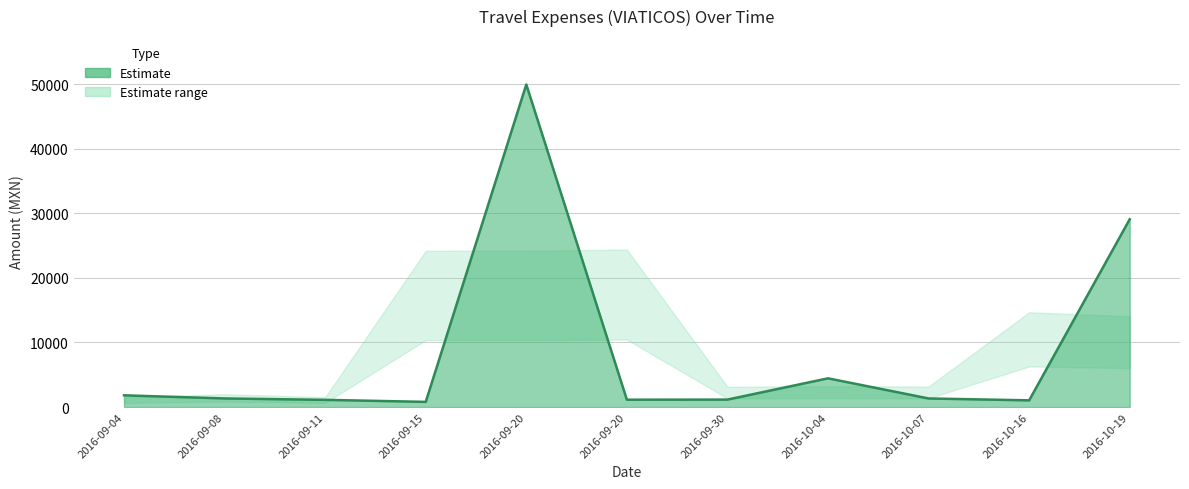

The chart shows a value of 1135.2 at 2016-09-20. True or false?

True